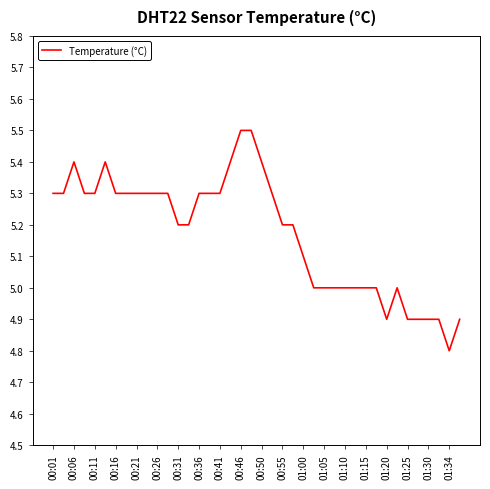

What is the greatest value displayed?

5.5